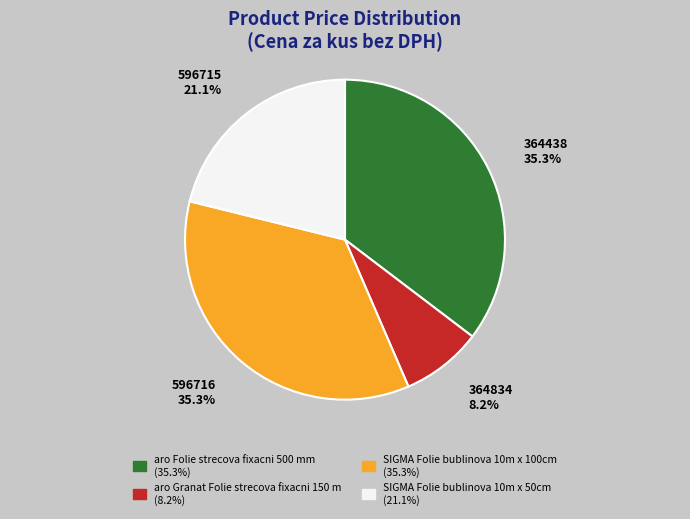

Does 364438 represent more than half of the total?

No